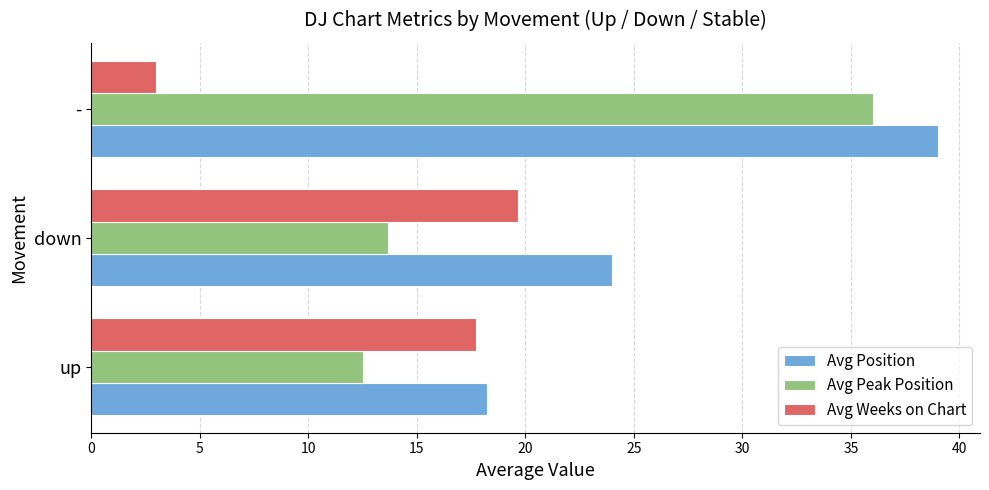

What is the minimum value shown in the chart?

3.0